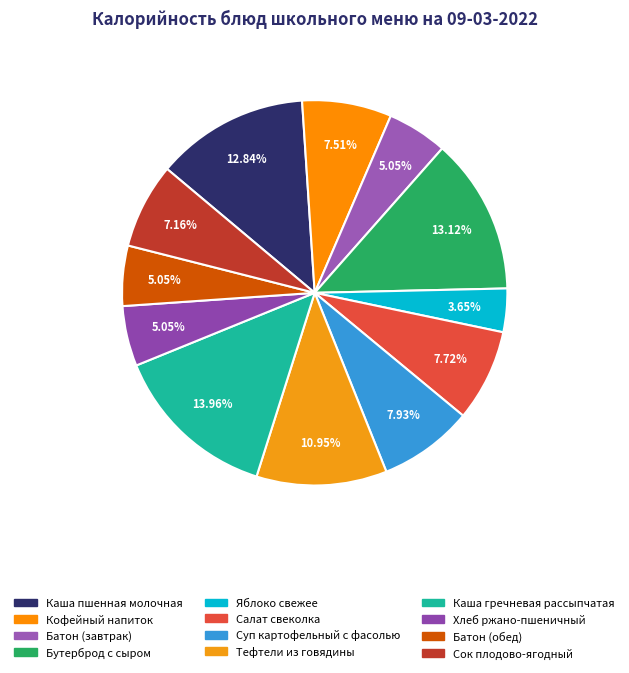

Combined, do Кофейный напиток and Батон (обед) account for over 50%?

No